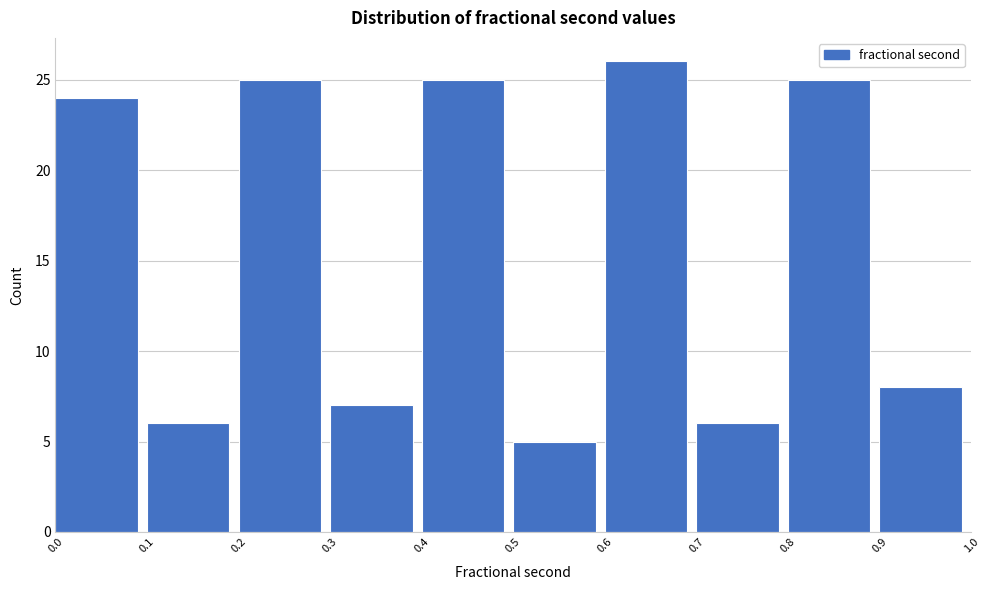

Which range on the x-axis has the tallest bar?

0.6 to 0.7